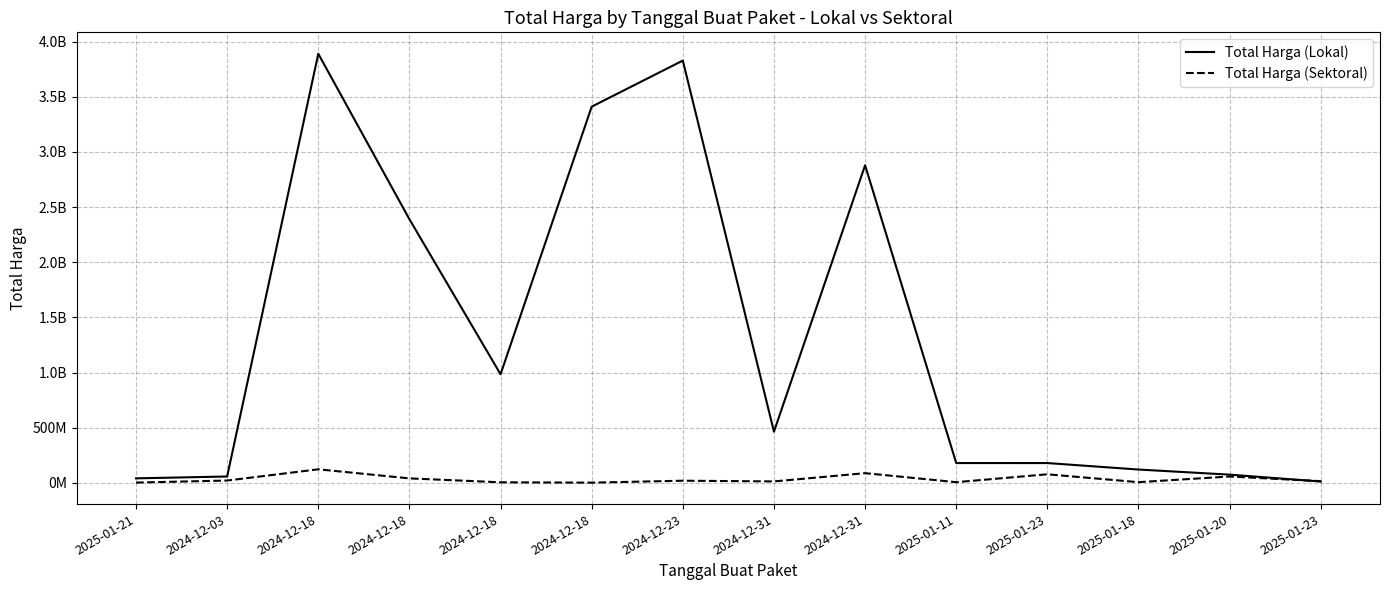

How many intersections are there between Total Harga (Sektoral) and Total Harga (Lokal)?

1